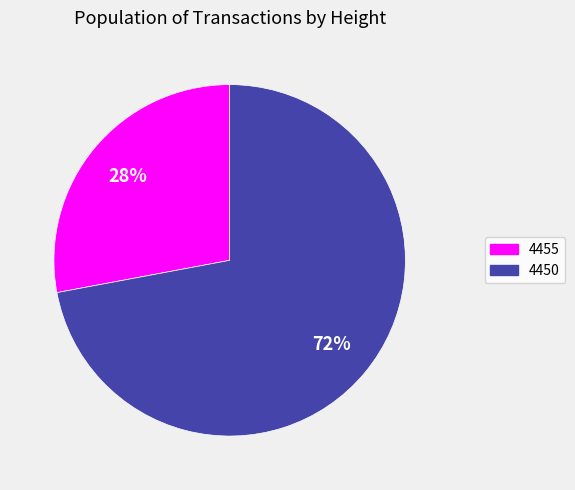

Which slice represents more than half of the pie?

4450